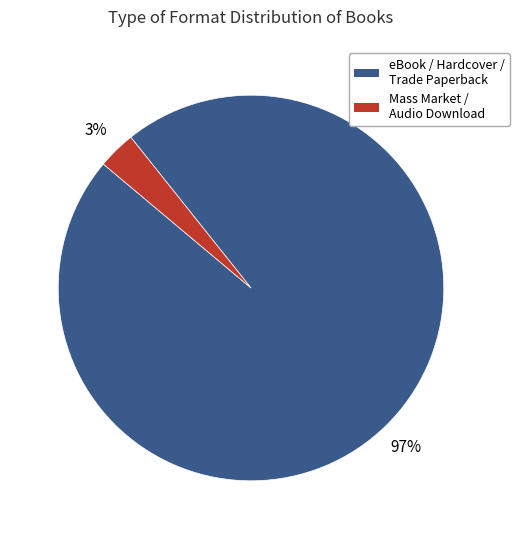

The Mass Market / Audio Download slice represents 3% of the pie. True or false?

True